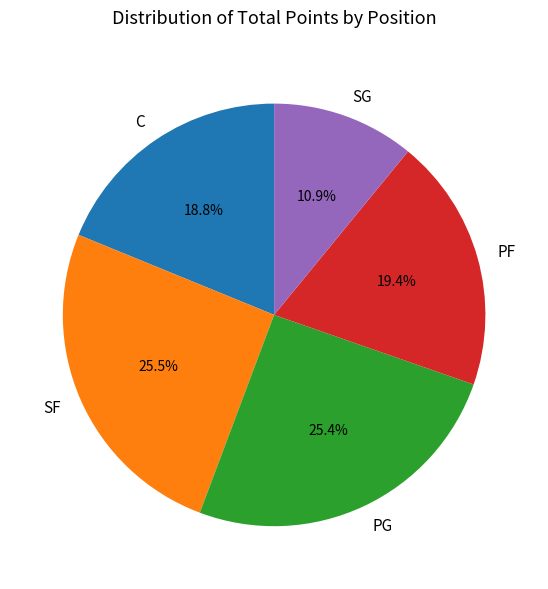

Does SG represent more than half of the total?

No